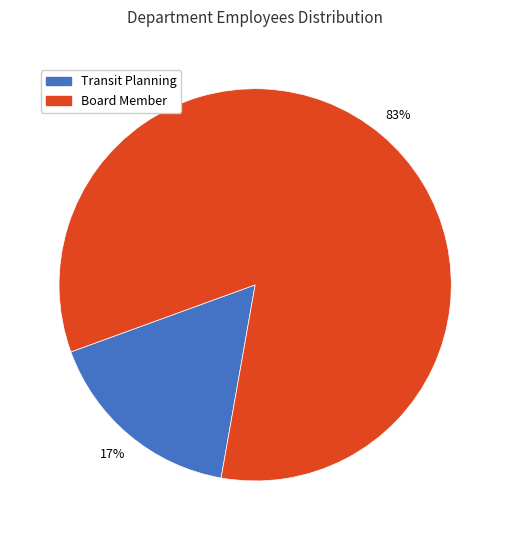

To the nearest percent, what portion does Board Member represent?

83%